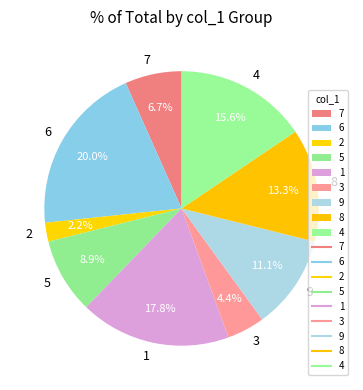

Between 8 and 6, which is larger?

6